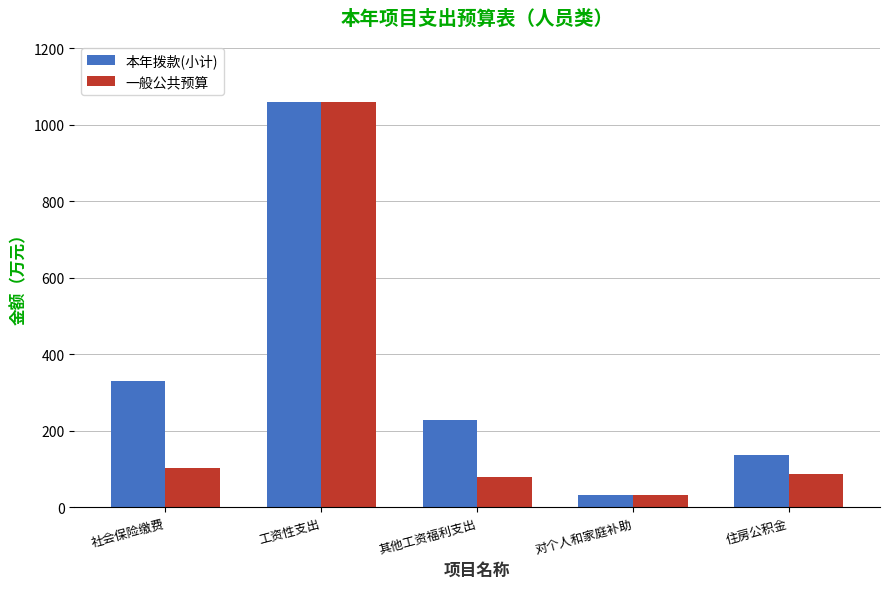

What is the label of the 5th bar from the right?

社会保险缴费